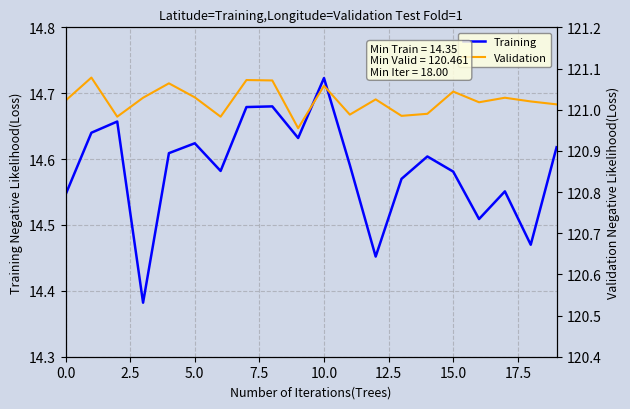

Count the number of categories in the chart.

20